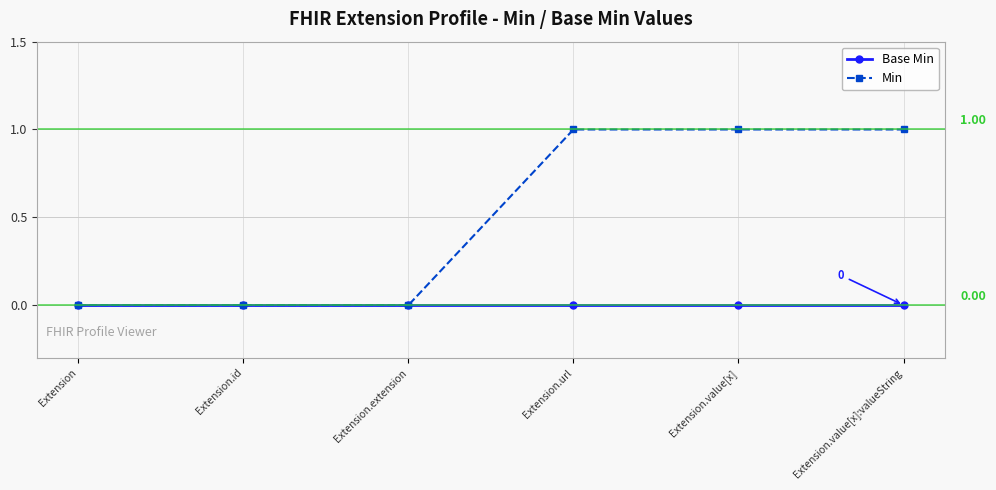

Reading right to left, transcribe all the data shown in this chart.

Base Min: Extension.value[x]:valueString=0	Extension.value[x]=0	Extension.url=0	Extension.extension=0	Extension.id=0	Extension=0
Min: Extension.value[x]:valueString=1	Extension.value[x]=1	Extension.url=1	Extension.extension=0	Extension.id=0	Extension=0